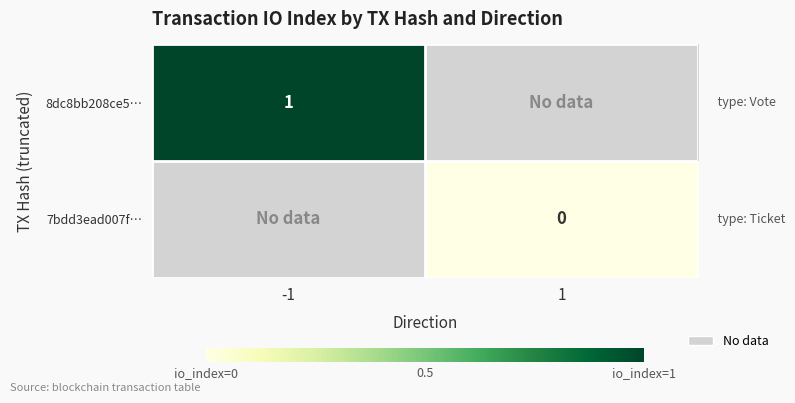

Is it true that 8dc8bb208ce5… equals 1 at -1?

True